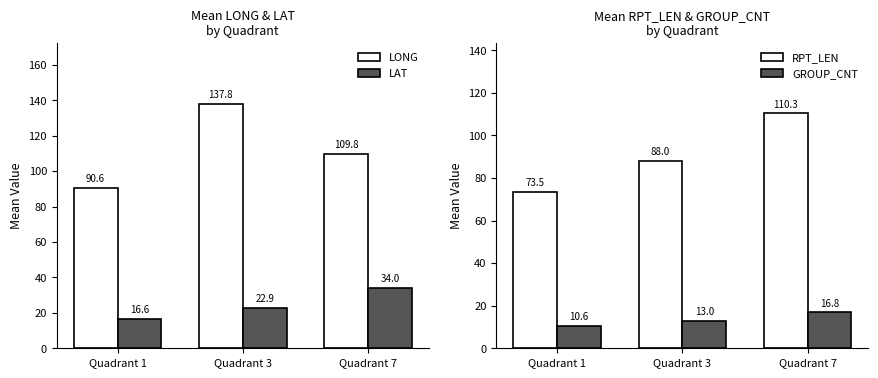

Reading left to right, extract all data points from this chart.

LONG: 90.6	137.8	109.8
LAT: 16.6	22.9	34.0
RPT_LEN: 73.5	88.0	110.3
GROUP_CNT: 10.6	13.0	16.8